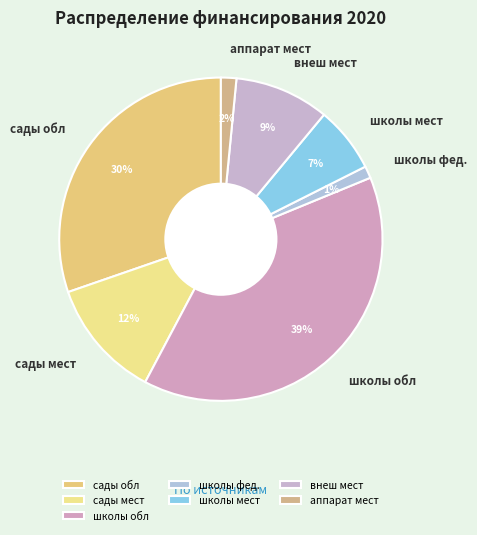

Which has a higher value, школы обл or школы мест?

школы обл